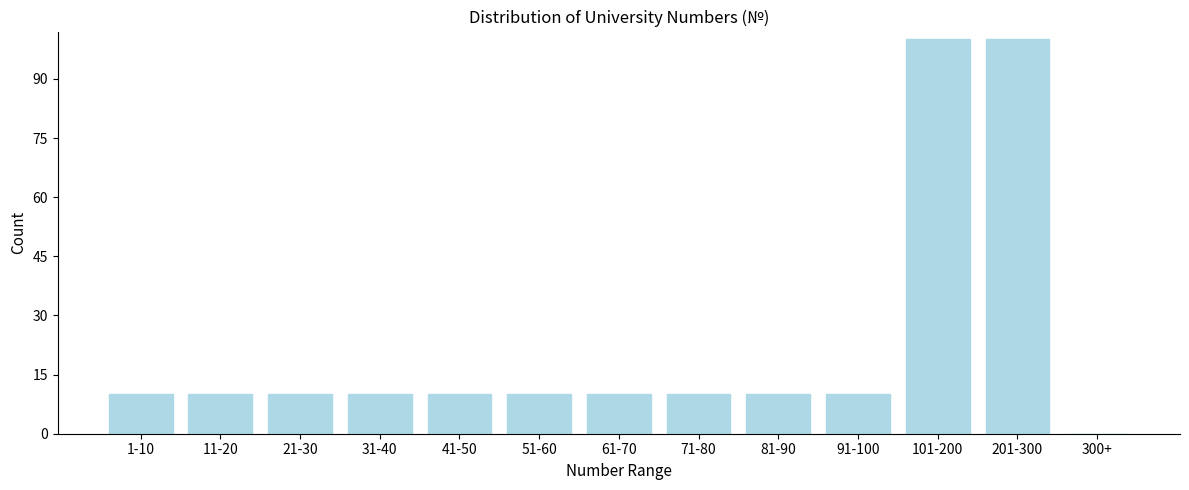

Reading left to right, extract all data points from this chart.

1-10=10	11-20=10	21-30=10	31-40=10	41-50=10	51-60=10	61-70=10	71-80=10	81-90=10	91-100=10	101-200=100	201-300=100	300+=0